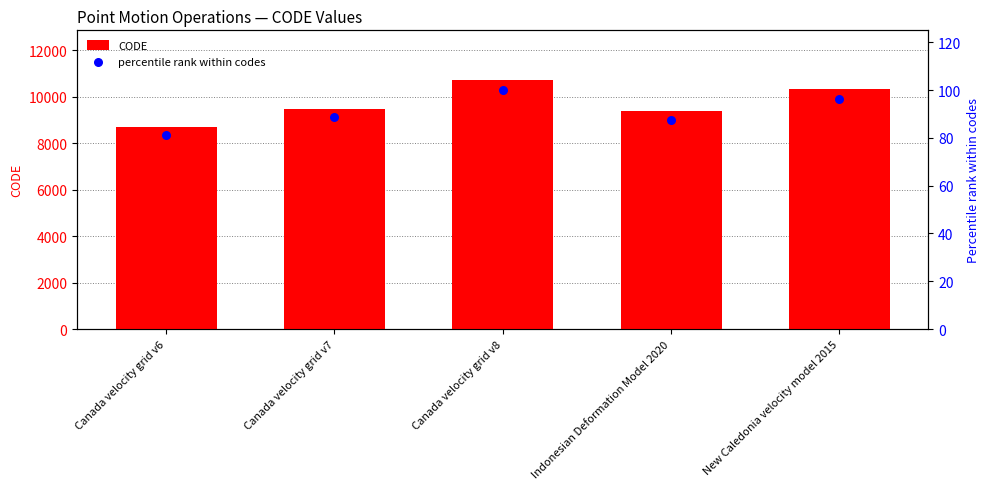

Which series has the largest Y range (max minus min)?

CODE